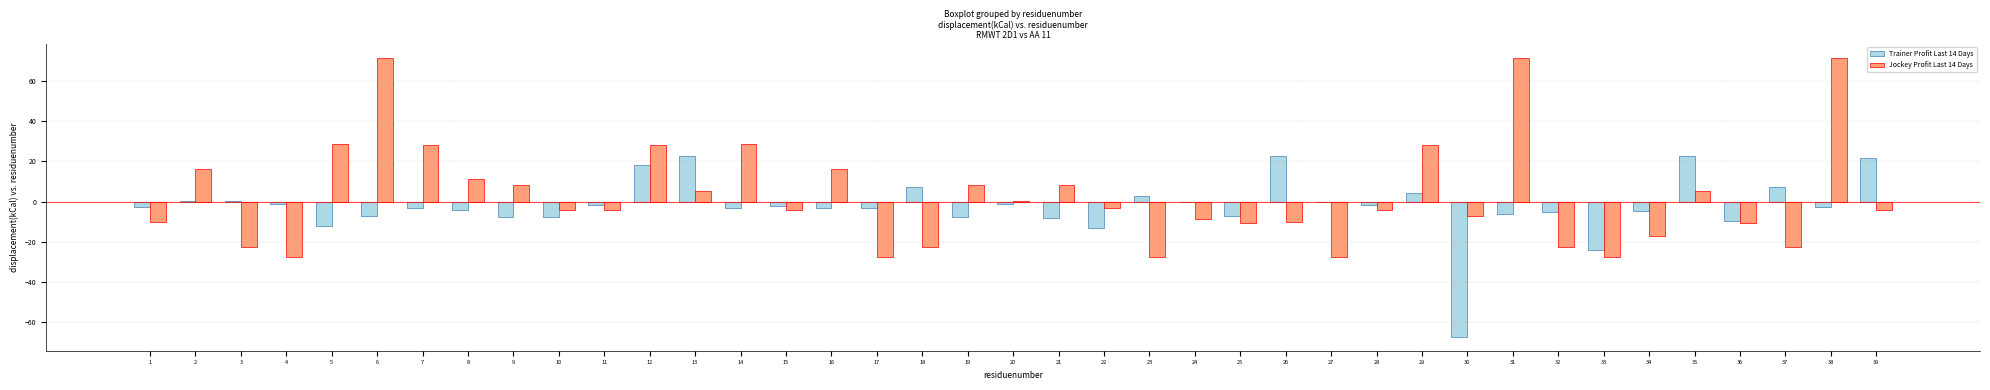

Is the value of Jockey Profit Last 14 Days at 24 greater than the value of Trainer Profit Last 14 Days at 9?

No